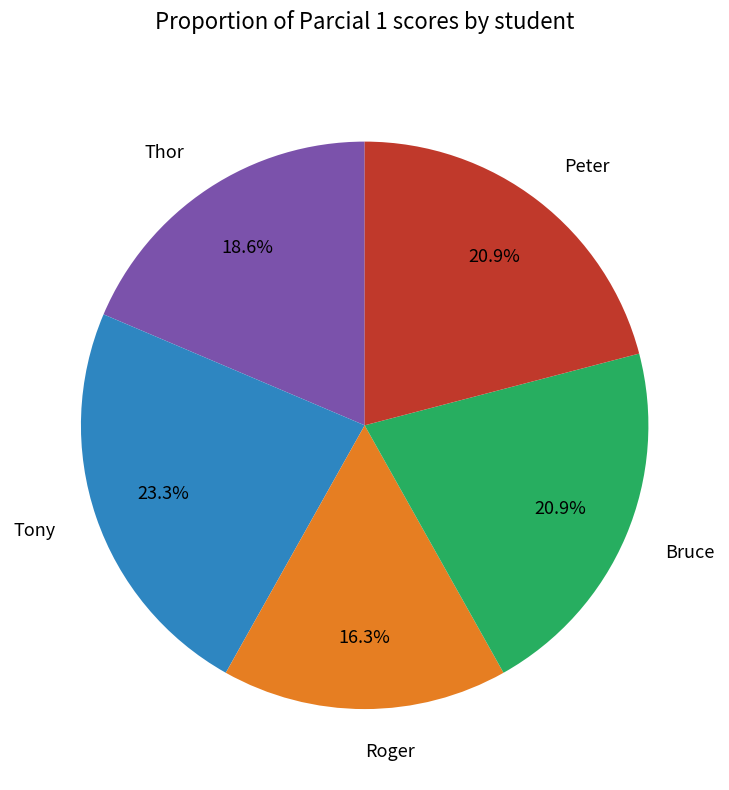

To the nearest percent, what percentage of the pie is Tony?

23%